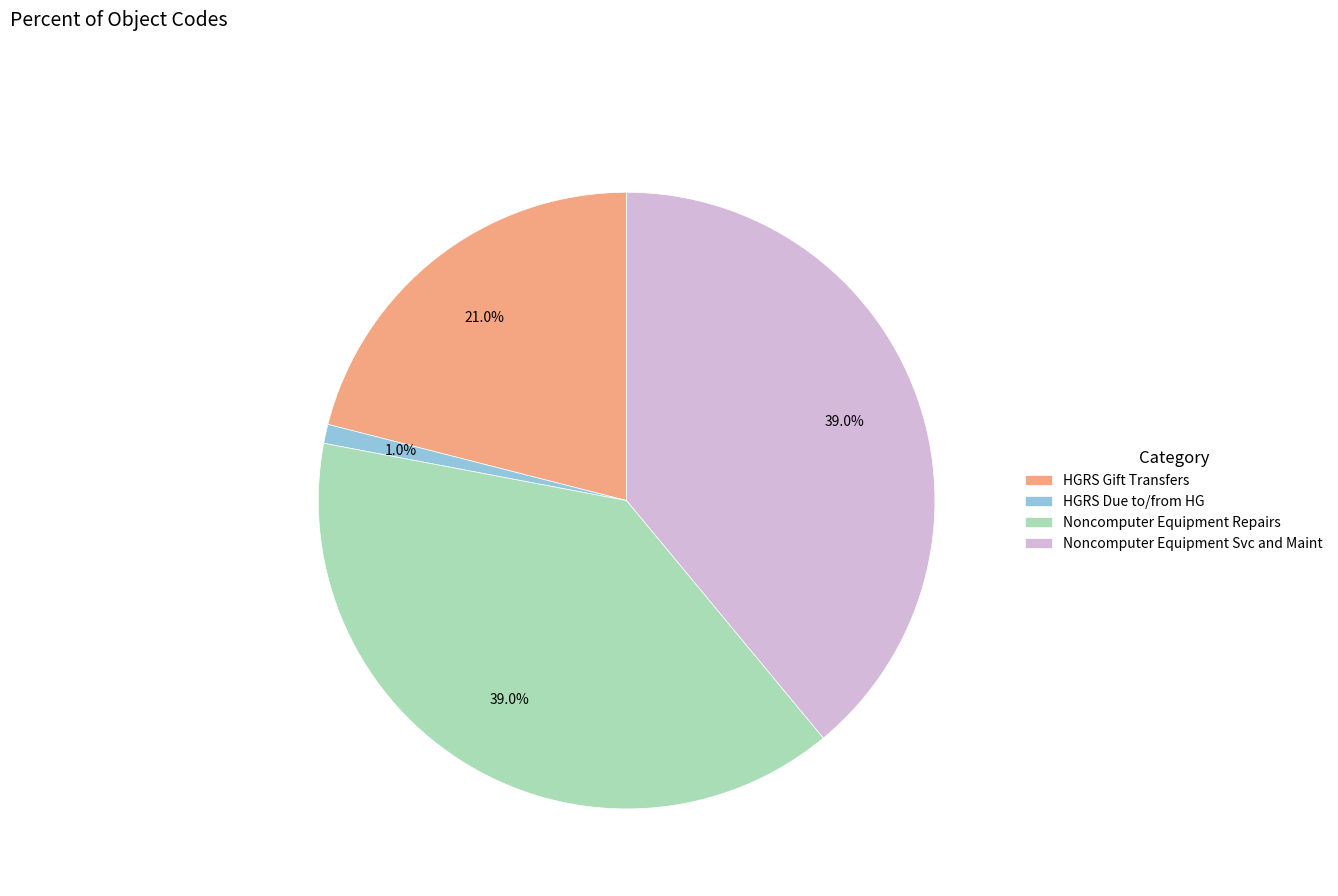

To the nearest percent, what percentage of the pie is Noncomputer Equipment Repairs?

39%